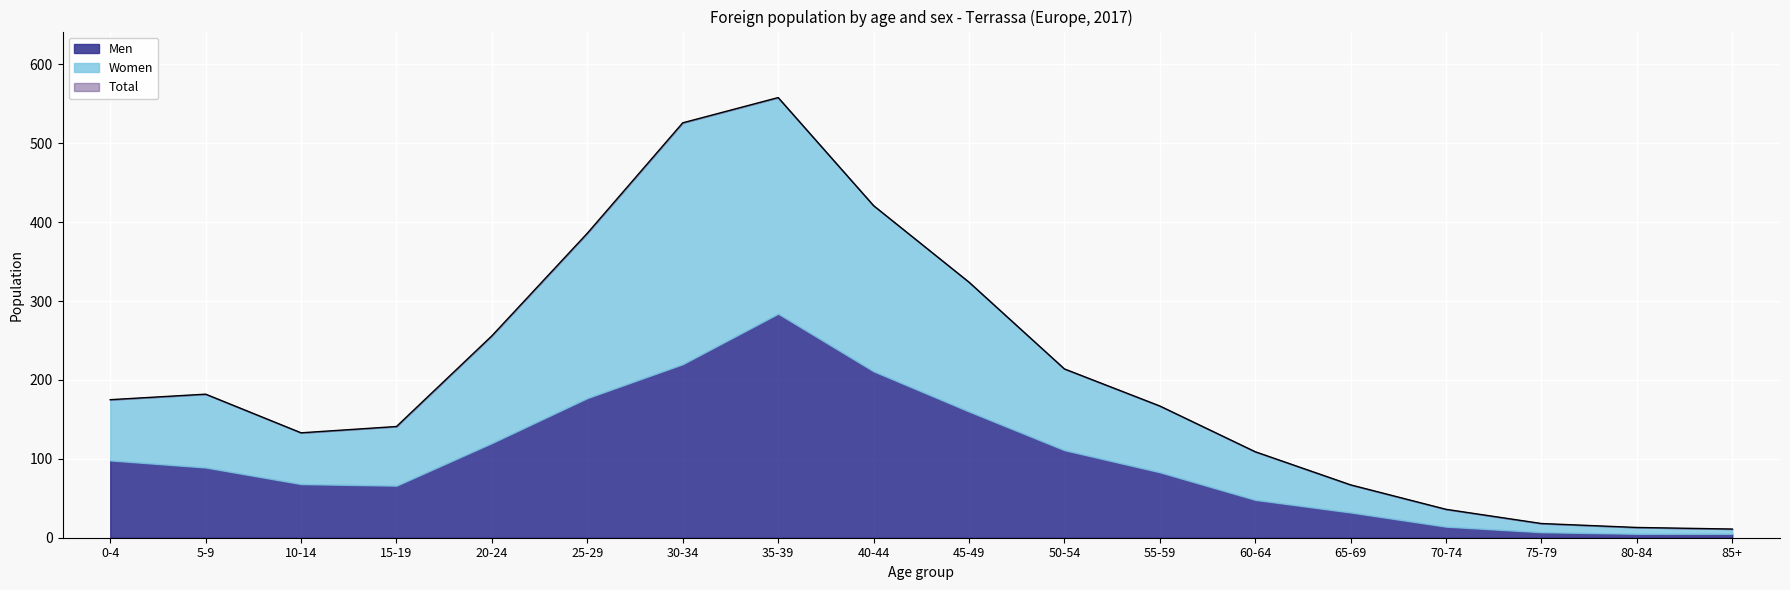

At how many categories does at least one series exceed 409?

3